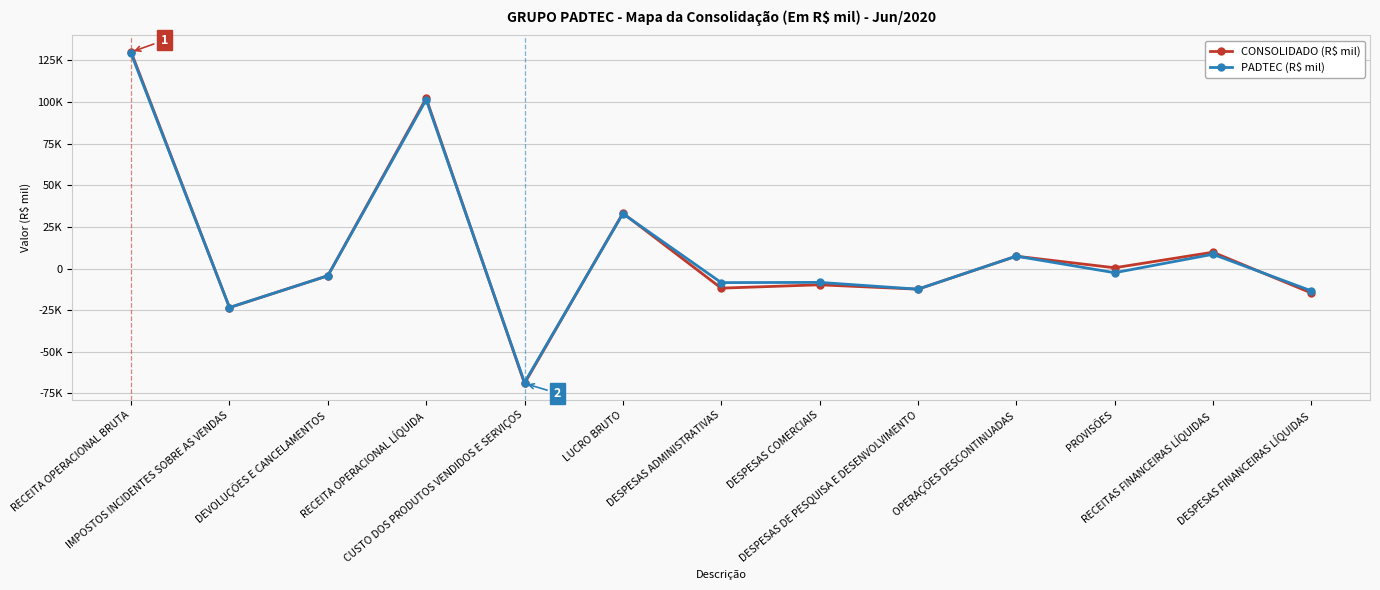

Does the chart have visible grid lines?

Yes